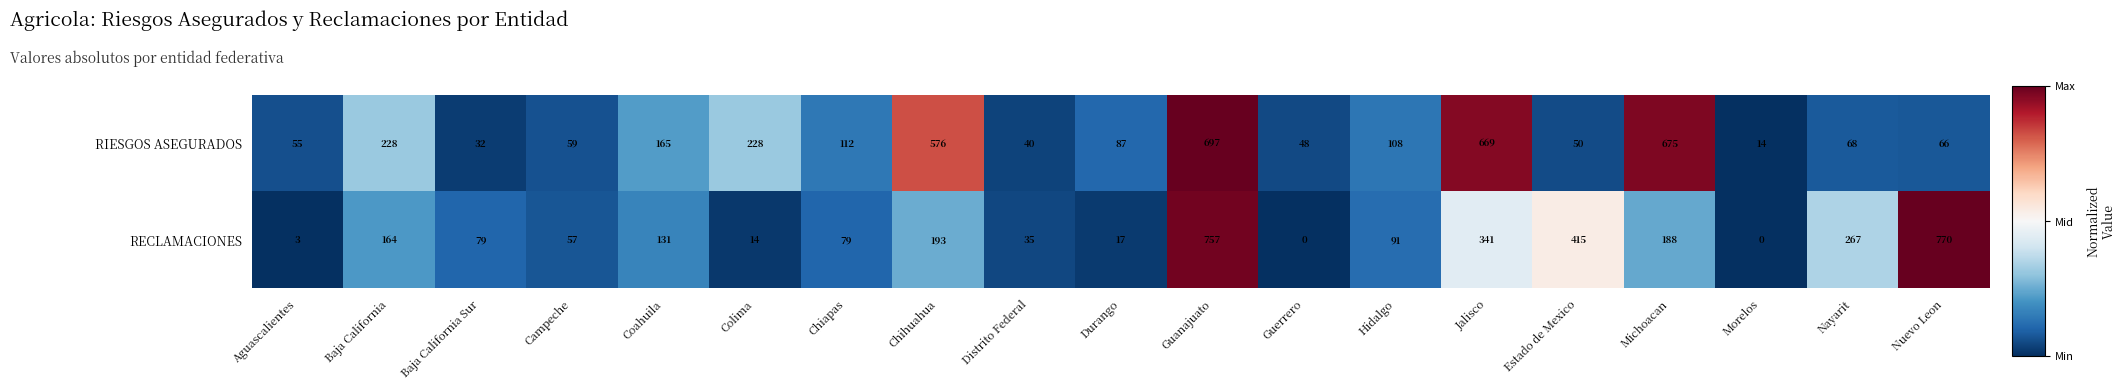

How many distinct data groups are displayed?

2